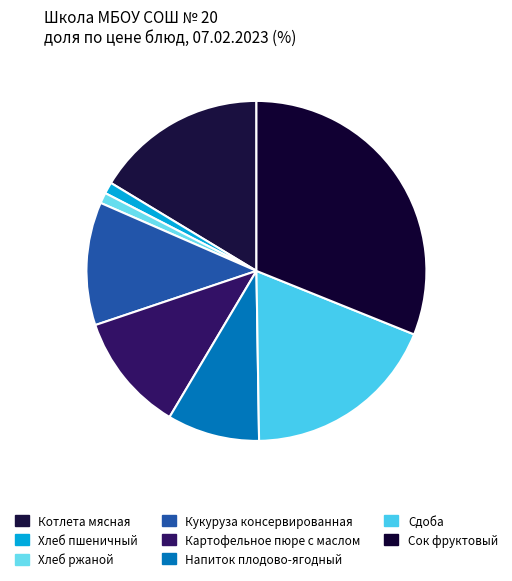

Which slice is the smallest?

Хлеб ржаной